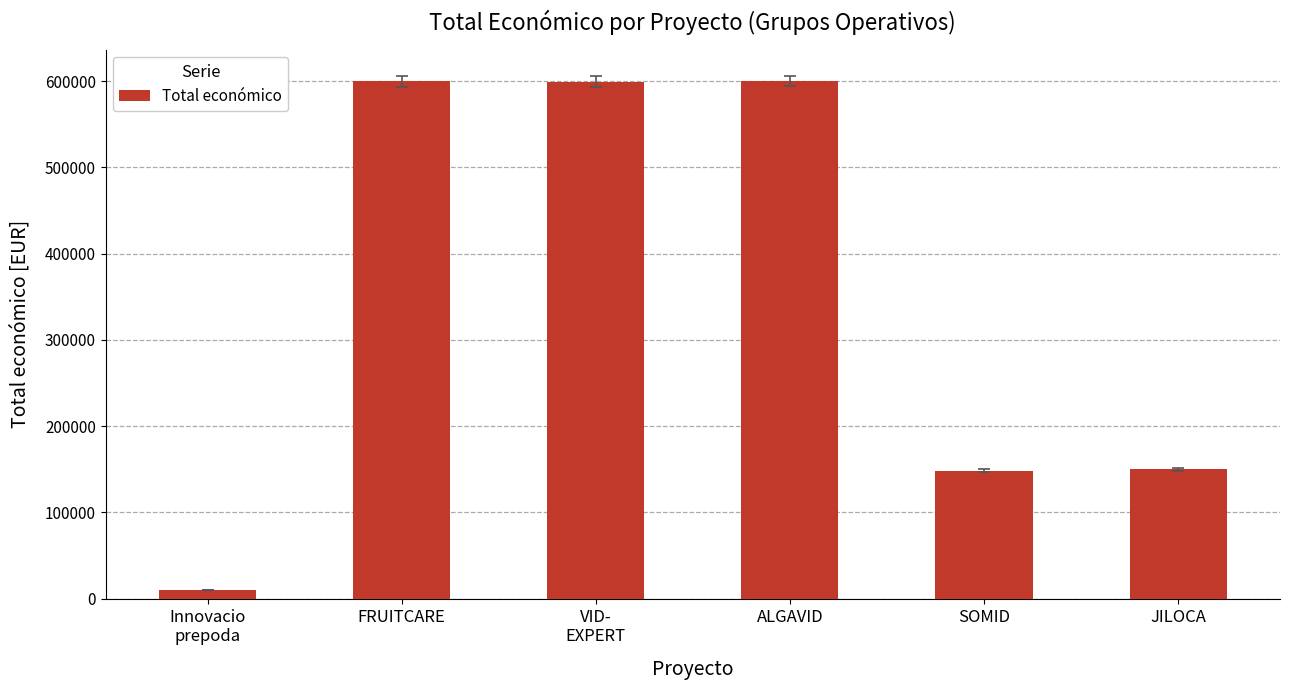

What is the change in value from Innovacio
prepoda to FRUITCARE?

+589804